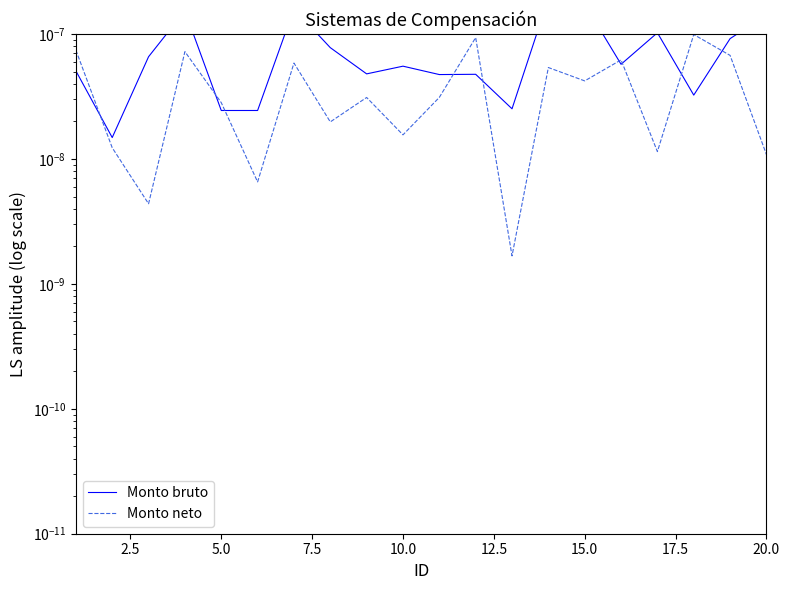

The value of Monto bruto at 5.0 is 0.0. True or false?

False